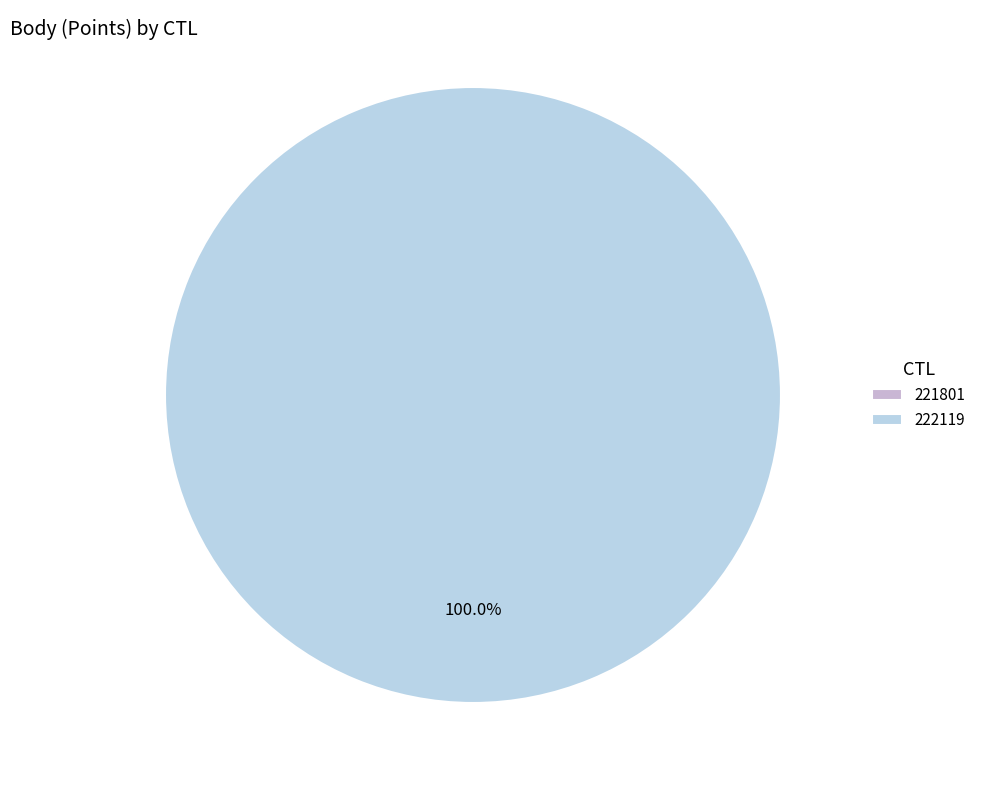

Is it true that 221801 is 6% of the pie?

False